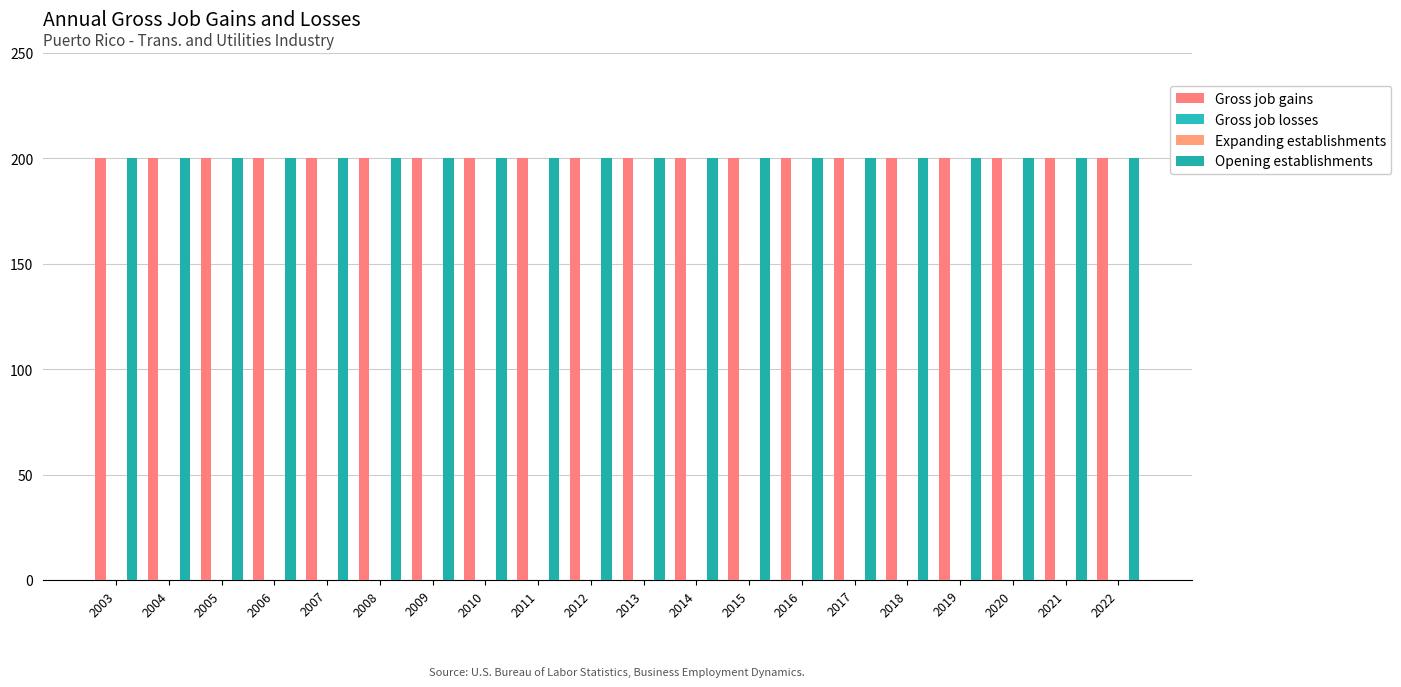

Which category has the highest value across all series?

2003